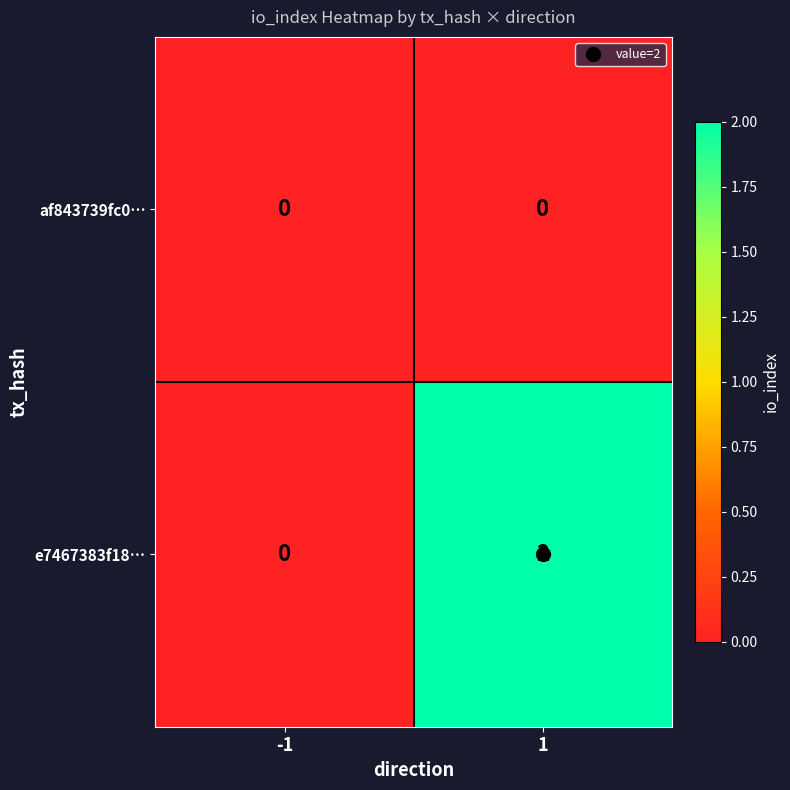

At 1, list the series in order from smallest to largest.

af843739fc0…, e7467383f18…